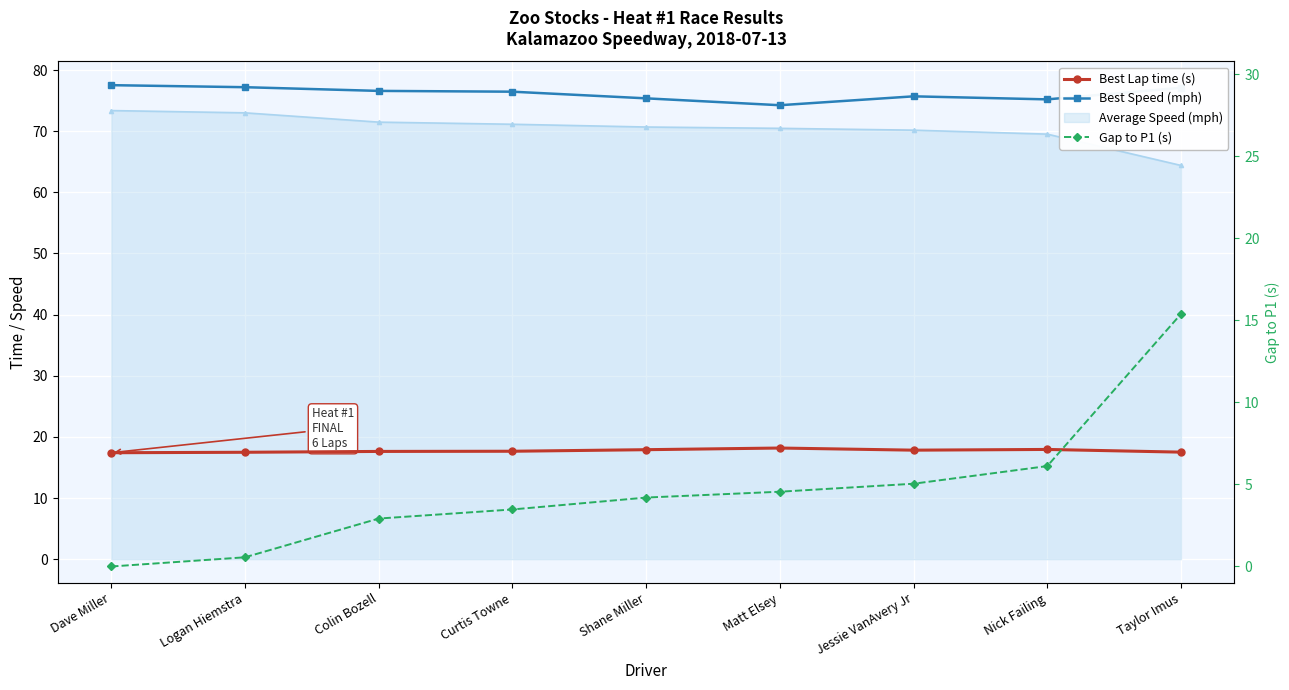

Rank the series by their maximum value, from lowest to highest.

Gap to P1 (s), Best Lap time (s), Best Speed (mph)